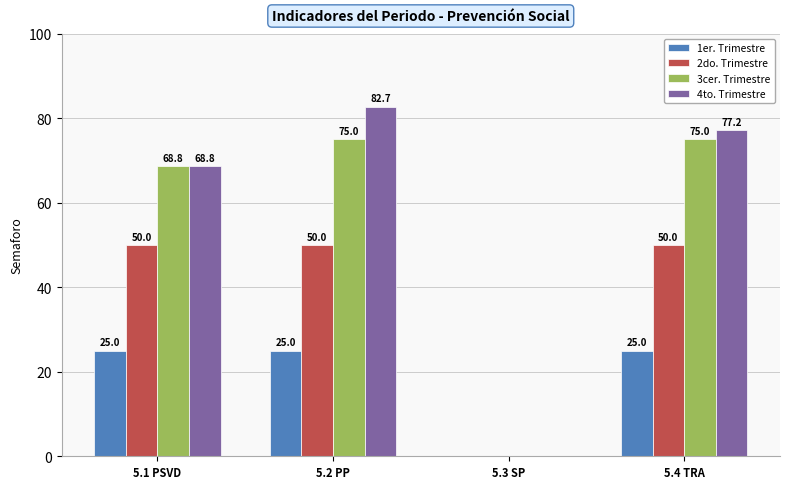

Which series changed the most between 5.2 PP and 5.3 SP?

4to. Trimestre